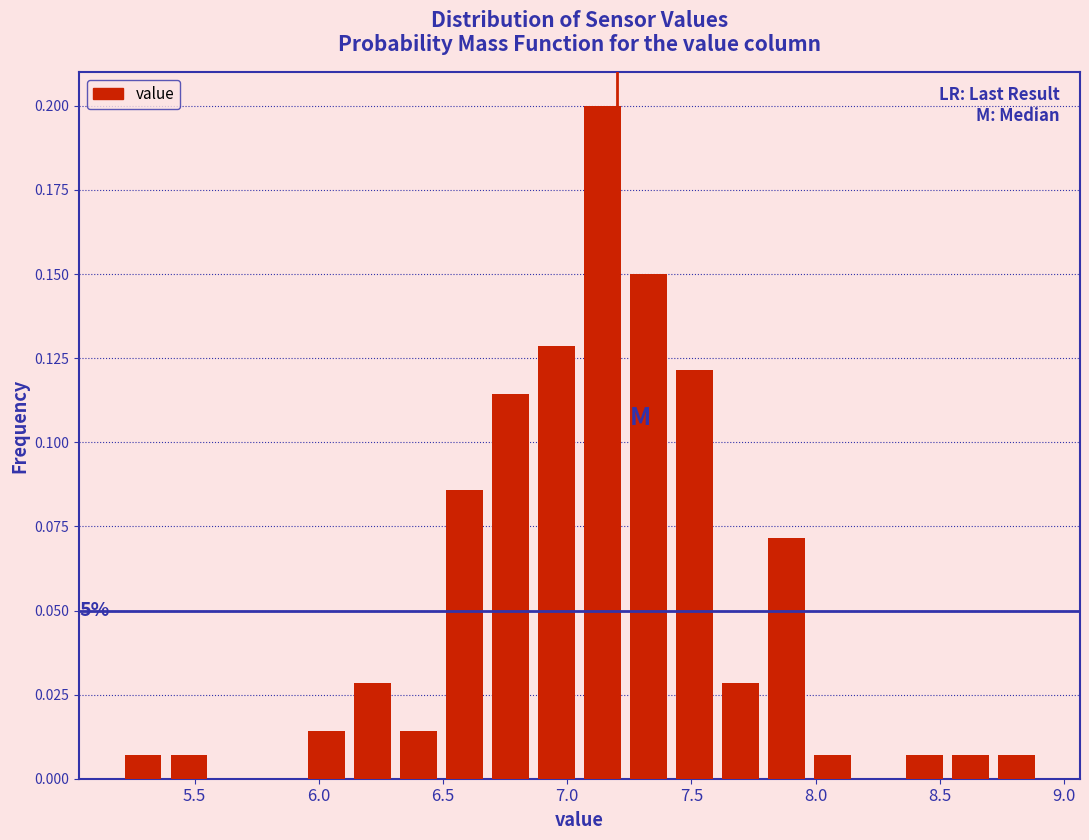

Around what value on the x-axis is the tallest bar? Give the approximate position of its centre, as read against the axis.

7.15